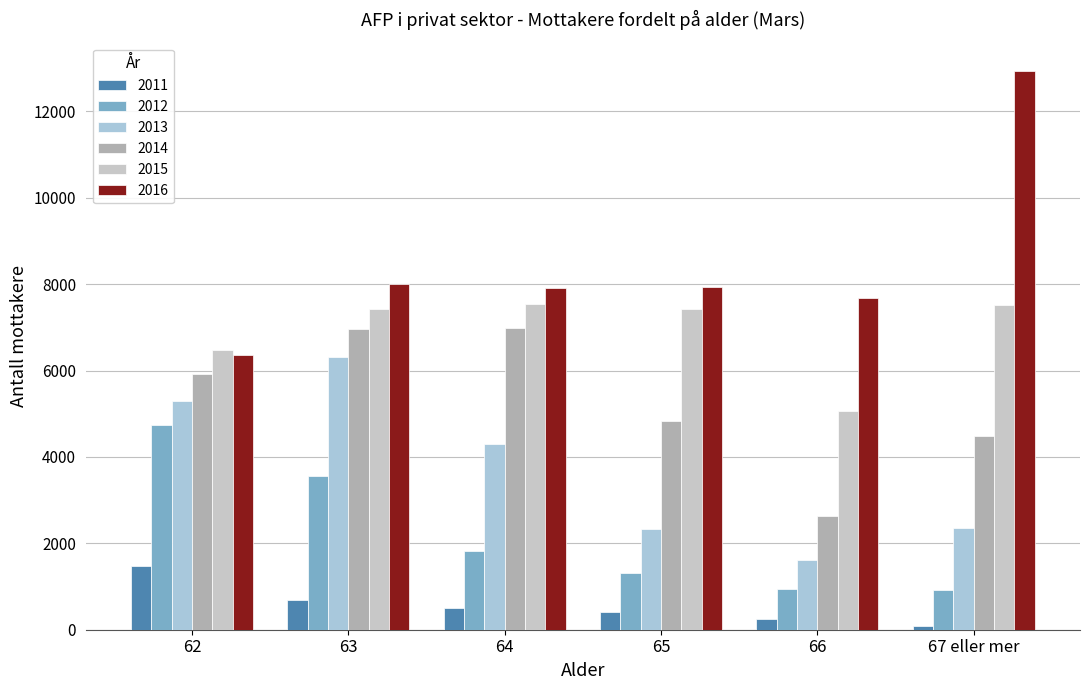

How many data points does each series have?

6